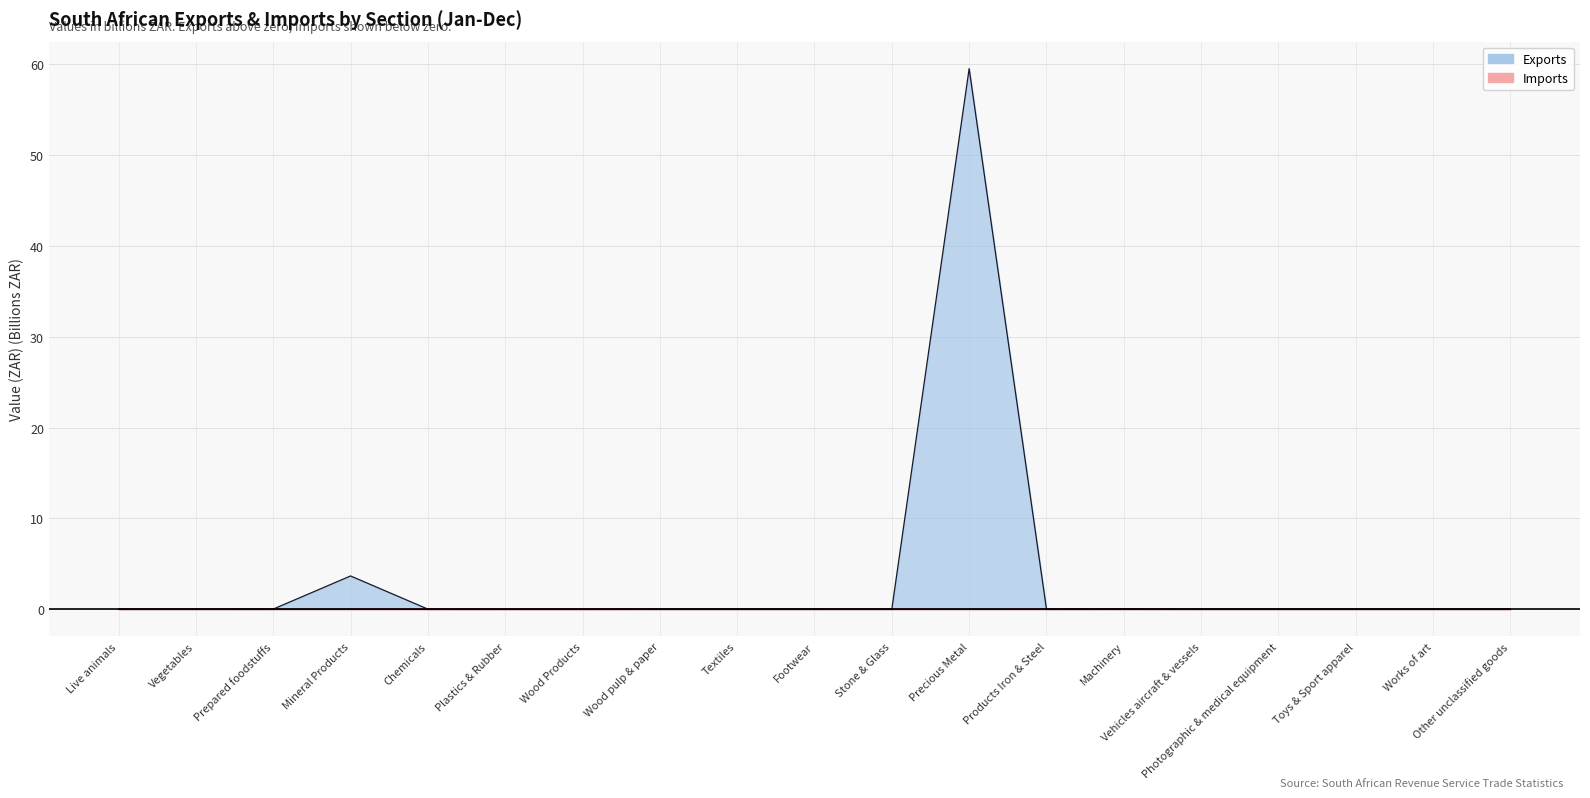

Reading right to left, transcribe all the data shown in this chart.

exports: 0.0	0.0	0.0	0.0	0.0	0.0	0.0	59.5	0.0	0.0	0.0	0.0	0.0	0.0	0.0	3.7	0.0	0.0	0.0
imports: -0.0	-0.0	-0.0	-0.0	-0.0	-0.0	-0.0	-0.0	-0.0	-0.0	-0.0	-0.0	-0.0	-0.0	-0.0	-0.0	-0.0	-0.0	-0.0